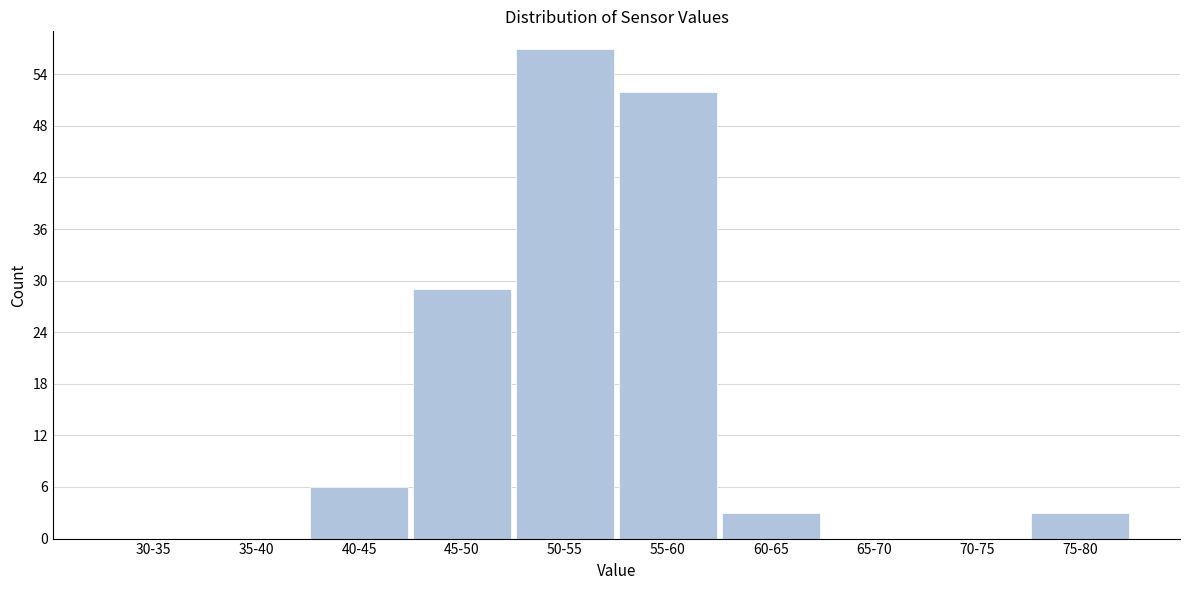

Reading left to right, transcribe all the data shown in this chart.

30-35=0	35-40=0	40-45=6	45-50=29	50-55=57	55-60=52	60-65=3	65-70=0	70-75=0	75-80=3